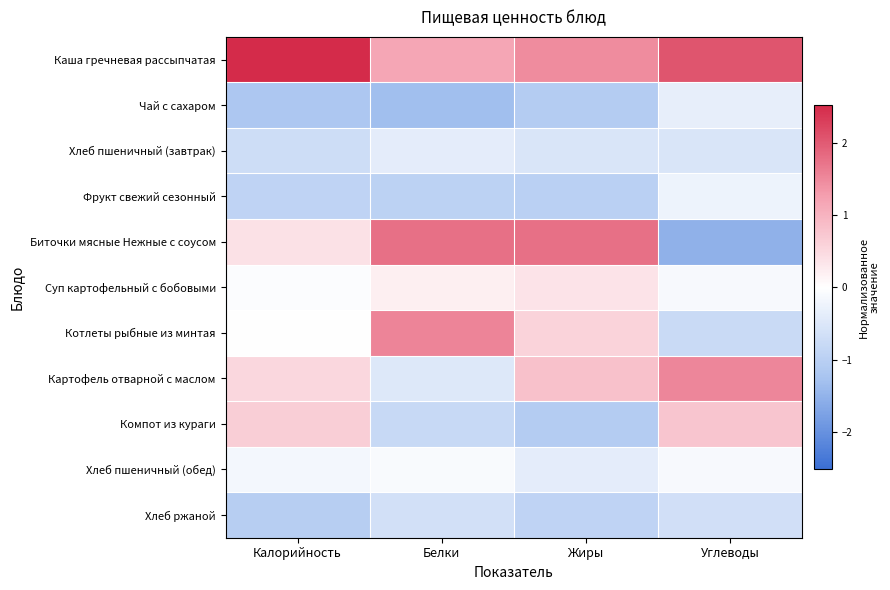

At which category is the sum across all series the highest?

Калорийность